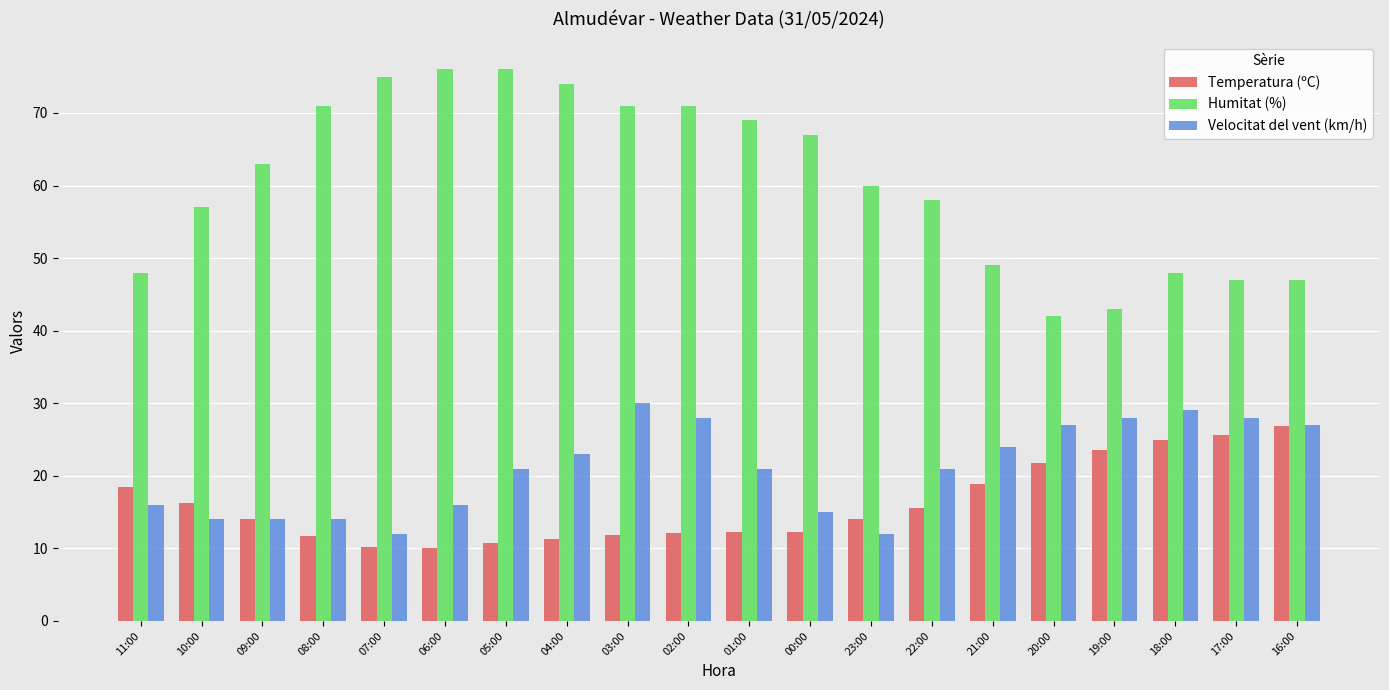

What is the label of the 4th bar from the left?

08:00